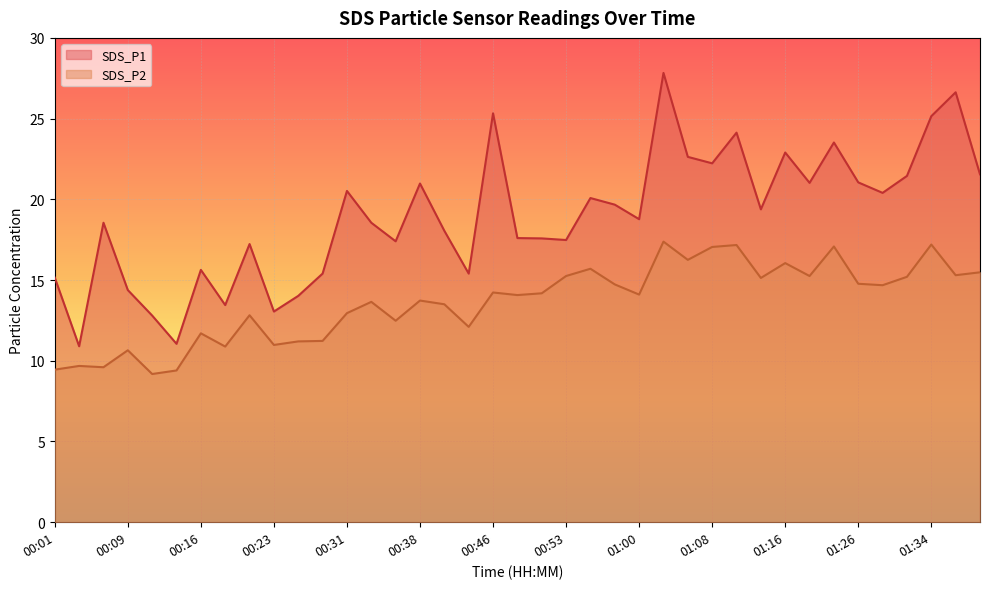

The SDS_P2 series shows 14.1 at 01:00. True or false?

True